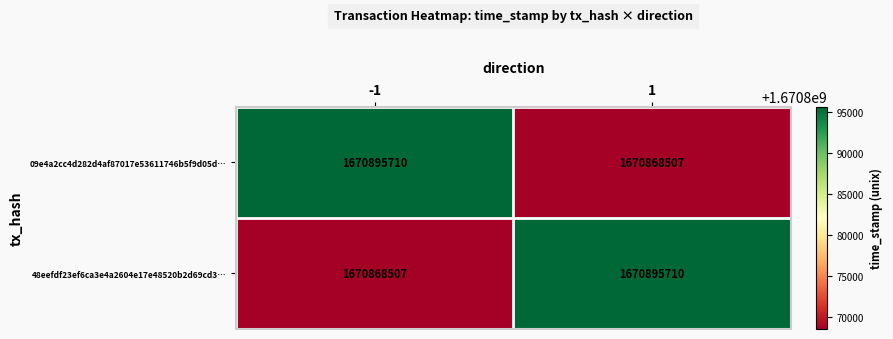

Is it true that 48eefdf23ef6ca3e4a2604e17e48520b2d69cd3… equals 1670868507 at -1?

True